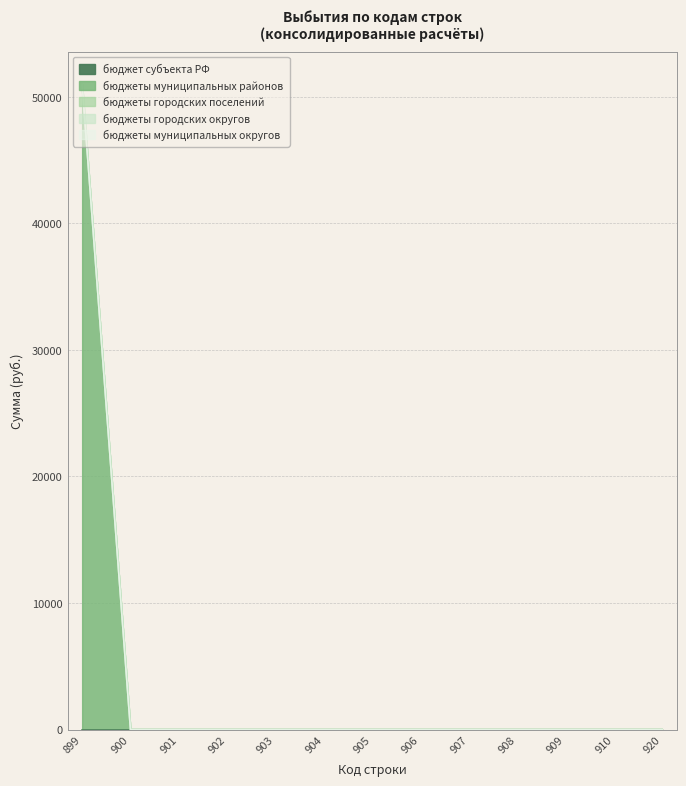

How many lines are shown in the chart?

5